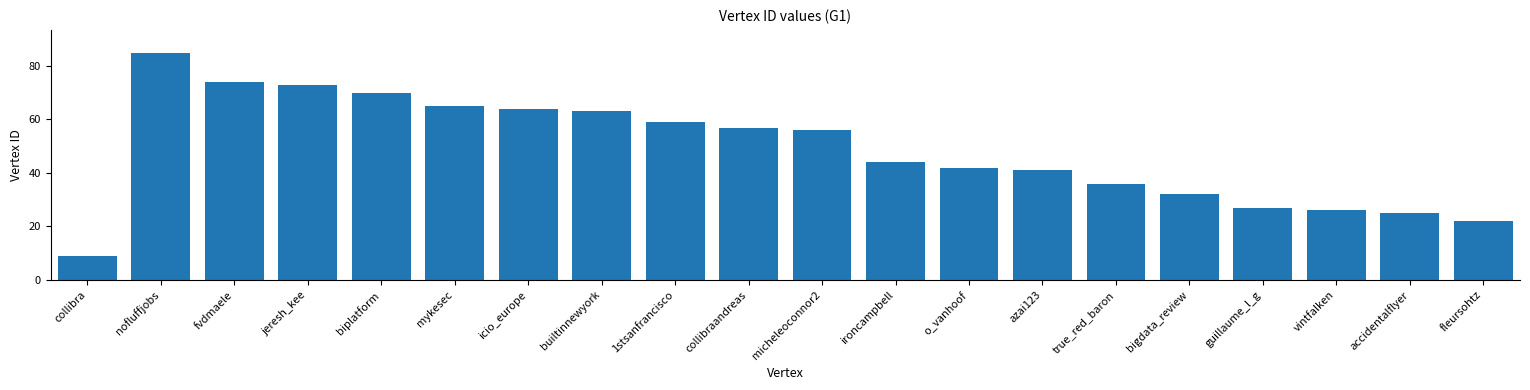

How many data points does each series have?

20